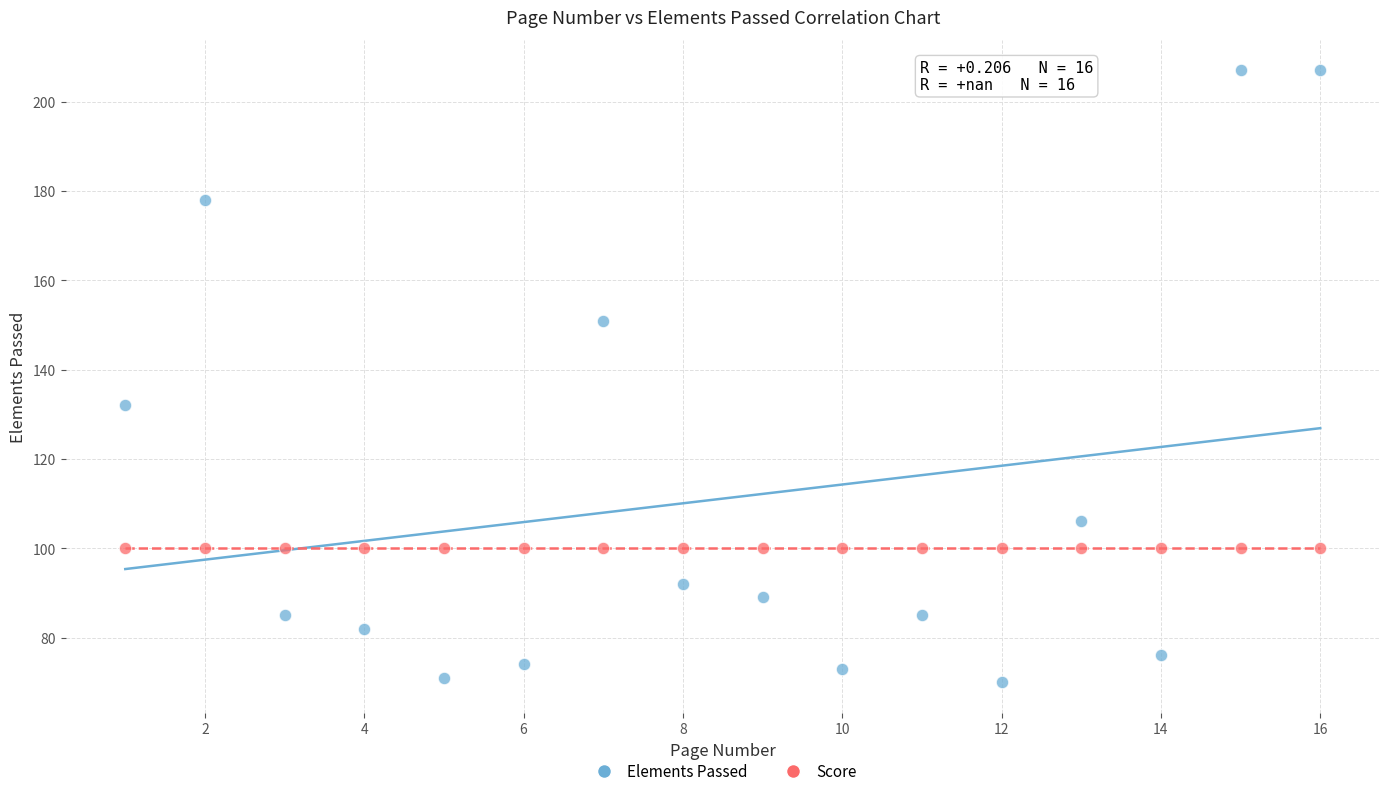

What are all the series names shown in the legend?

Elements Passed, Score